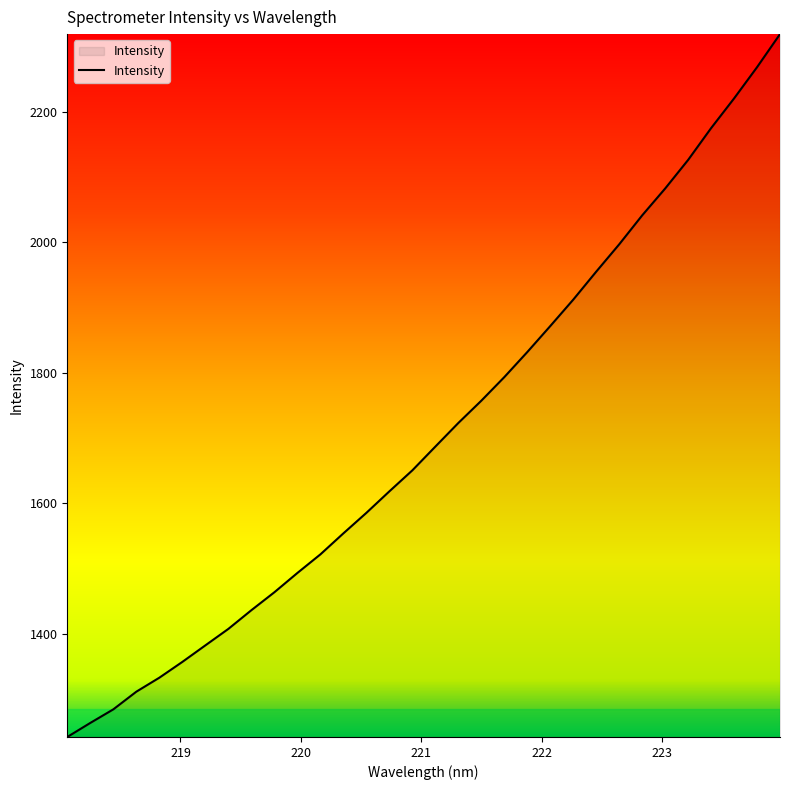

What is the difference between the maximum and minimum values?

1077.9